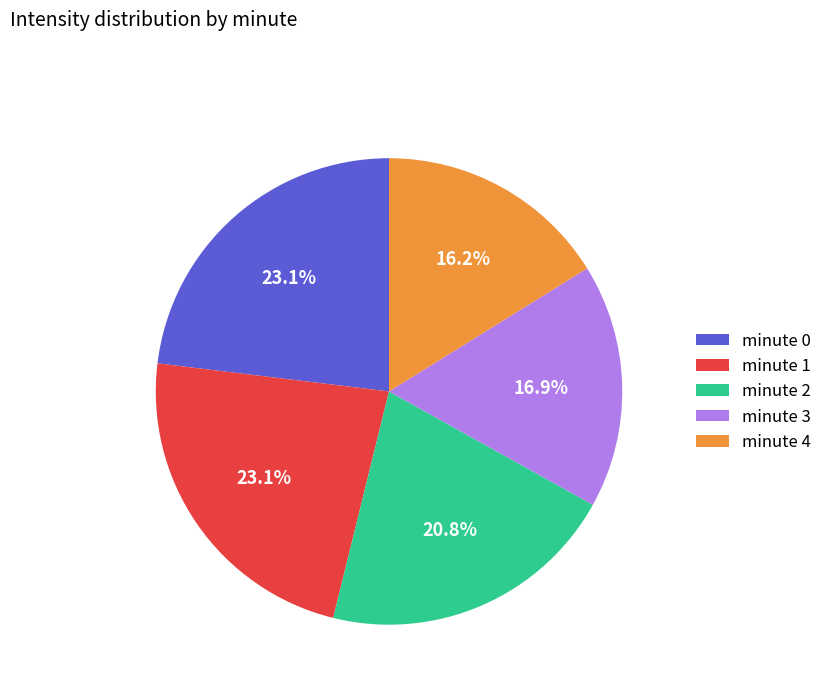

Between minute 0 and minute 2, which is larger?

minute 0